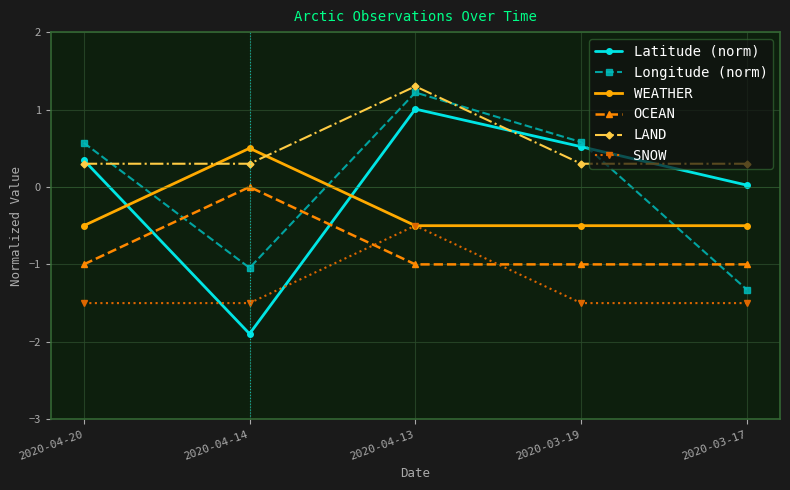

Between 2020-04-13 and 2020-03-17, which series saw the biggest shift?

Longitude (norm)